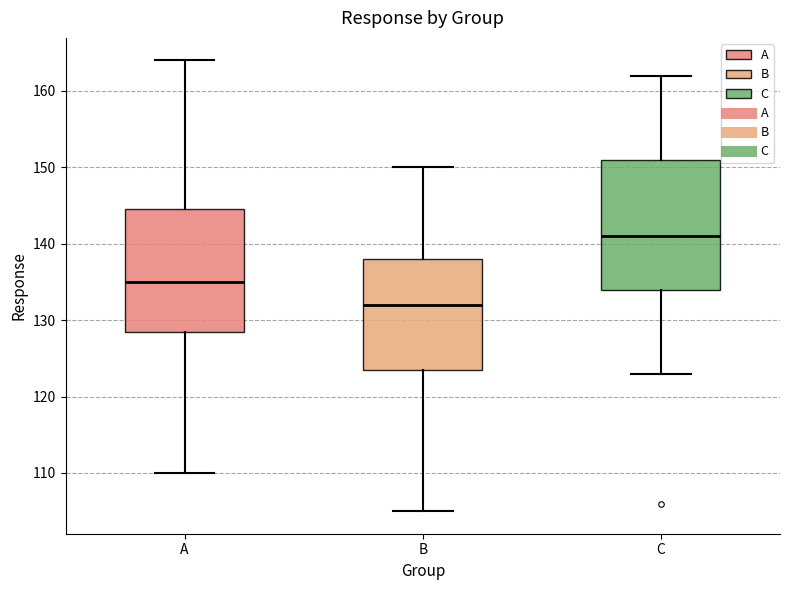

Where does the lower whisker of the box for A end on the y-axis? The values are not printed on the chart, so give them approximately, as read against the axis.

110